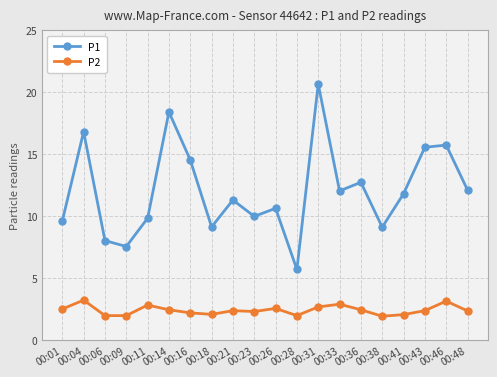

Which series has the largest total across all categories?

P1